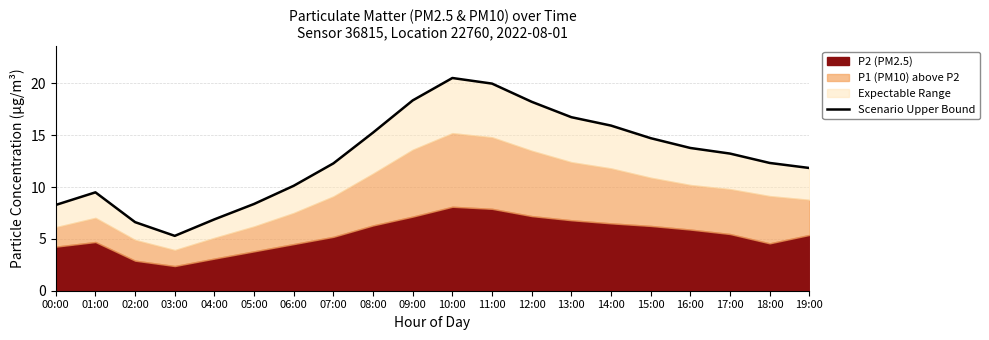

How many interior local valleys (lower than both neighbors) does the data have?

1